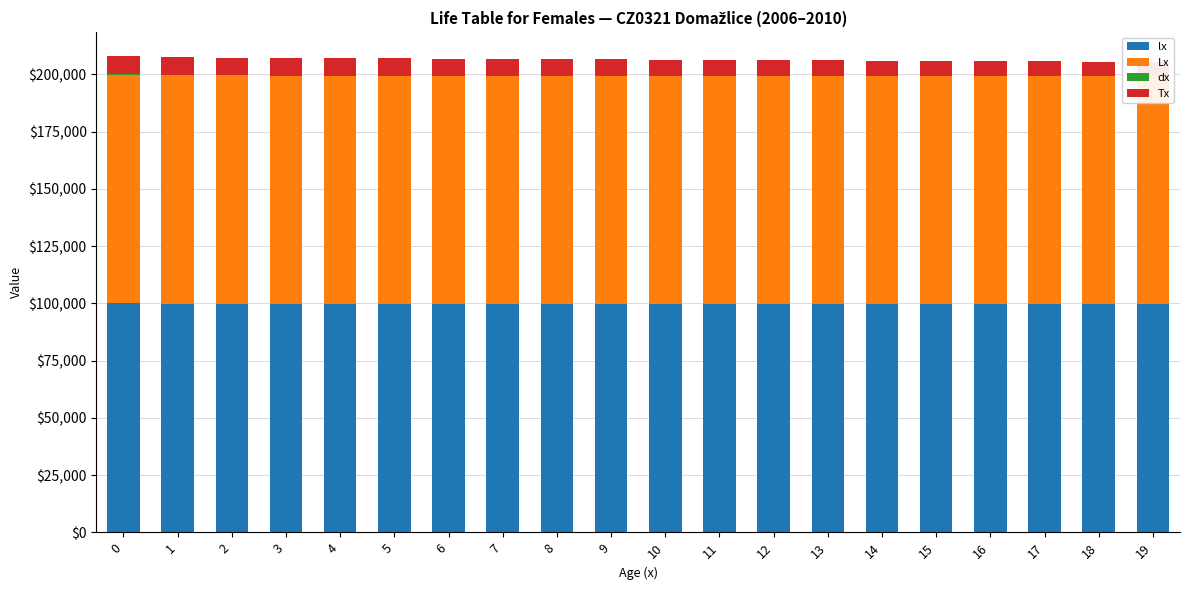

What is the total value across all series at 1?

207576.4